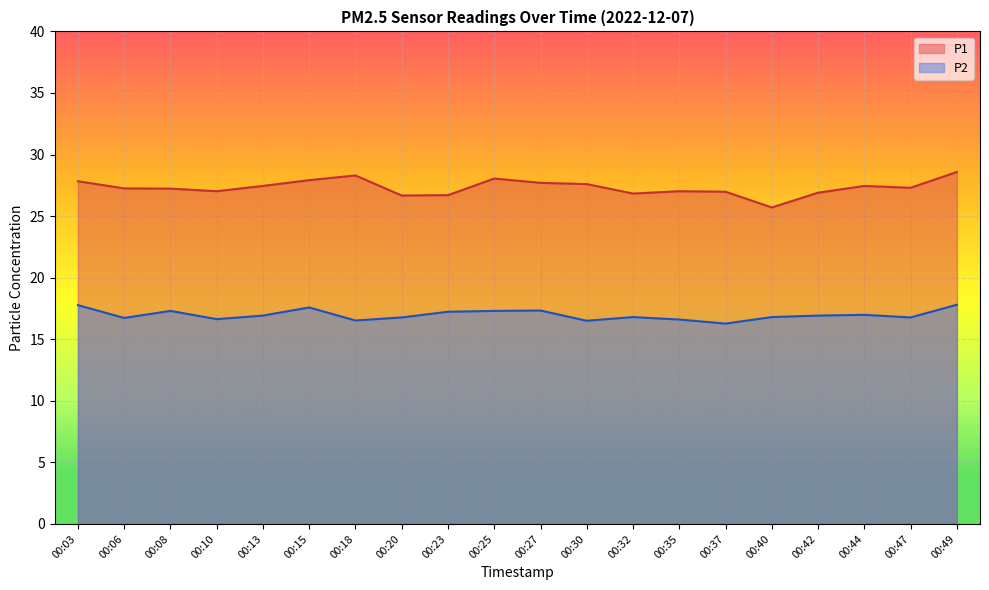

Rank the categories by P1 value from highest to lowest.

00:49, 00:18, 00:25, 00:15, 00:03, 00:27, 00:30, 00:13, 00:44, 00:47, 00:06, 00:08, 00:10, 00:35, 00:37, 00:42, 00:32, 00:23, 00:20, 00:40